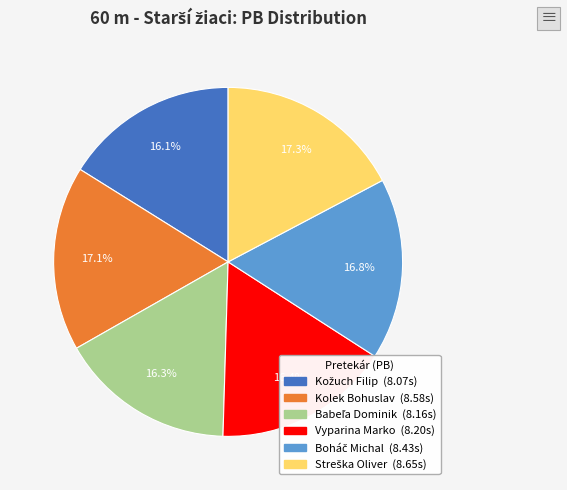

Is Vyparina Marko the majority of the pie?

No